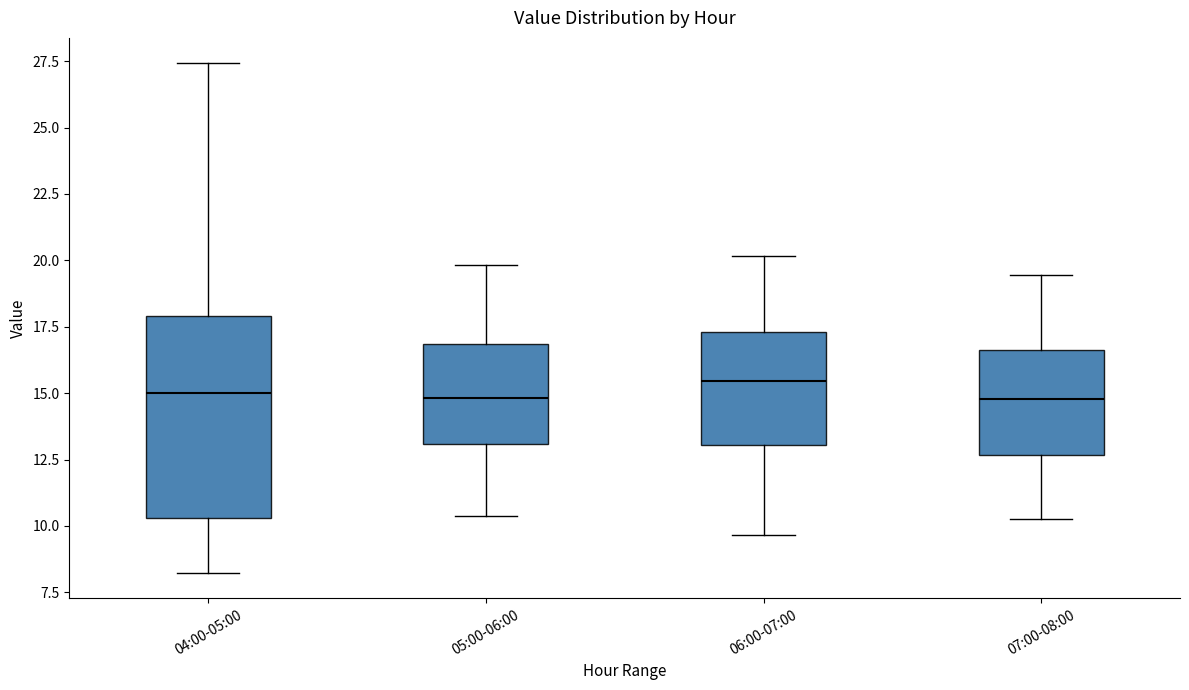

Where does the upper whisker of the box for 05:00-06:00 end on the y-axis? The values are not printed on the chart, so give them approximately, as read against the axis.

20.0